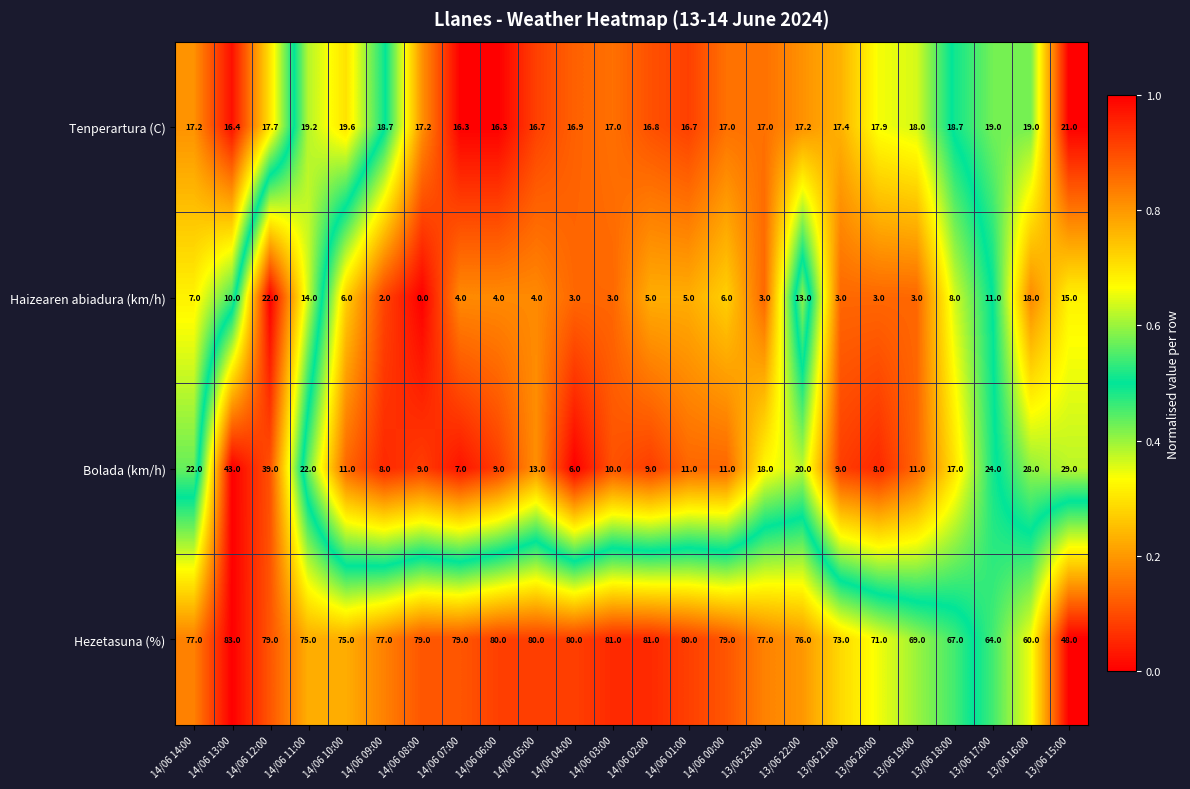

Which series has the largest total across all categories?

Hezetasuna (%)